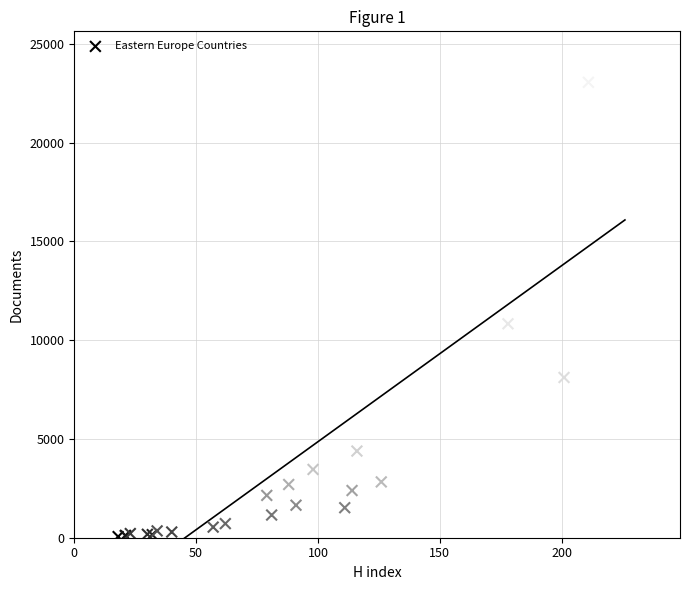

What Y value in the scatter plot is closest to 11683?

10832